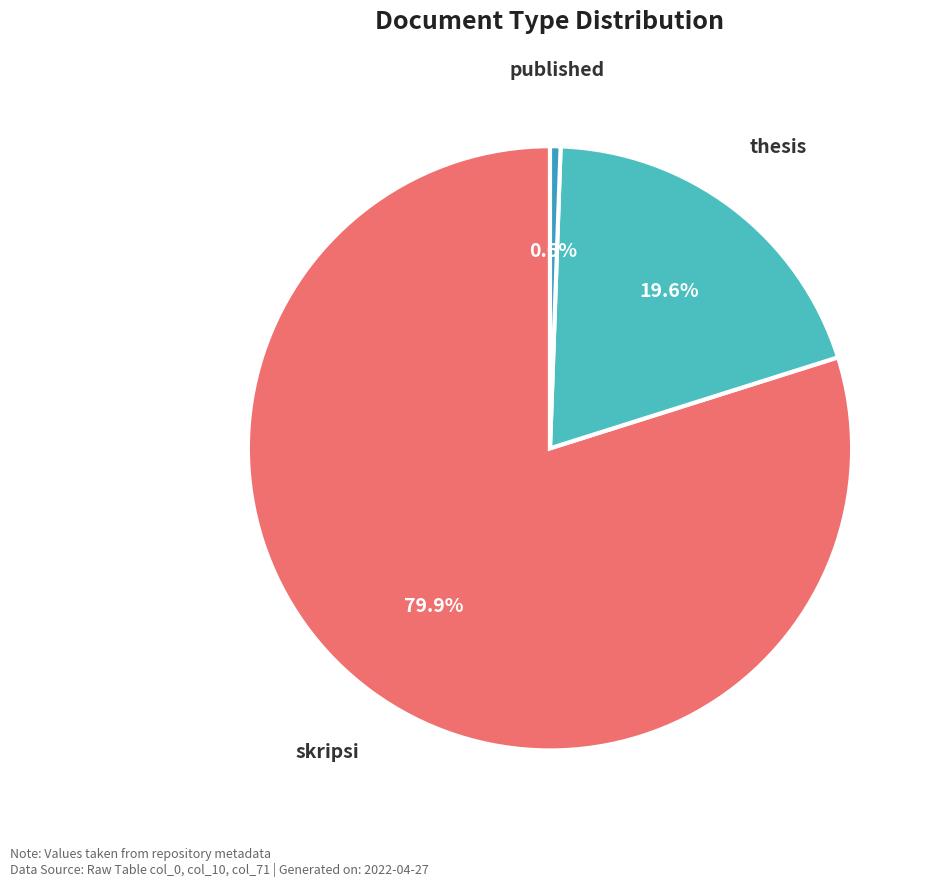

Does published account for over 50% of the chart?

No